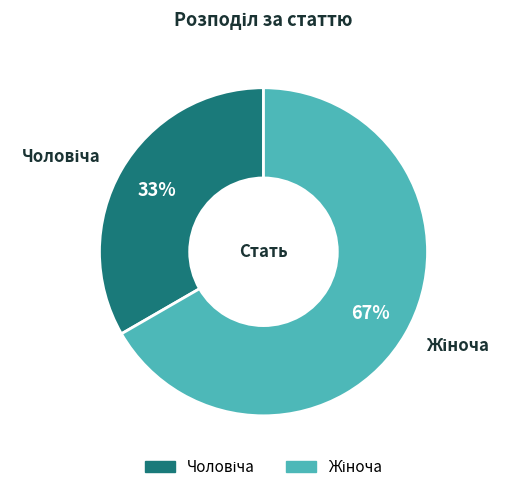

To the nearest percent, what is the average slice percentage?

50%